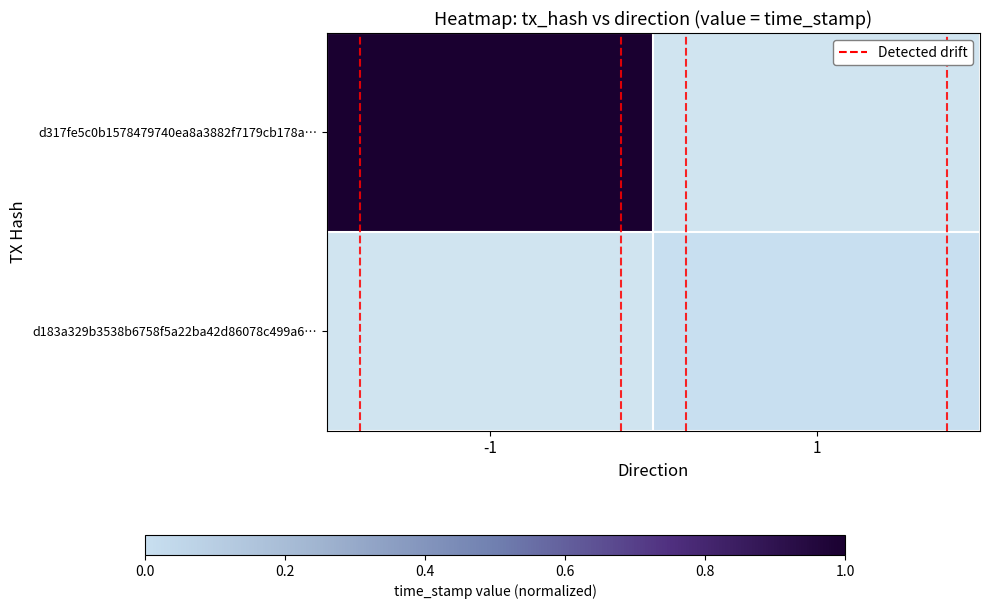

Rank the series by their maximum value, from highest to lowest.

d317fe5c0b1578479740ea8a3882f7179cb178a…, d183a329b3538b6758f5a22ba42d86078c499a6…